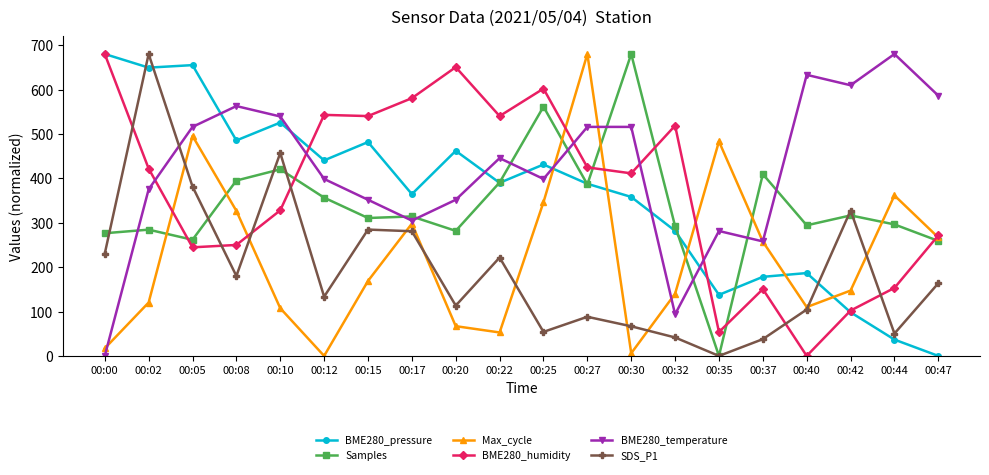

Where do SDS_P1 and BME280_temperature first cross each other?

00:02 and 00:05